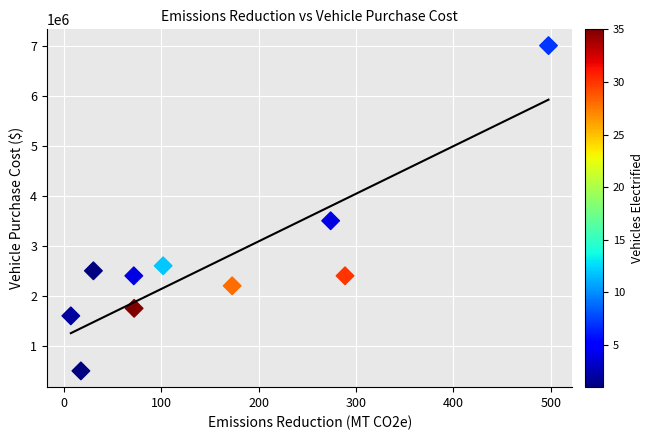

What is the average Y value?

2645000